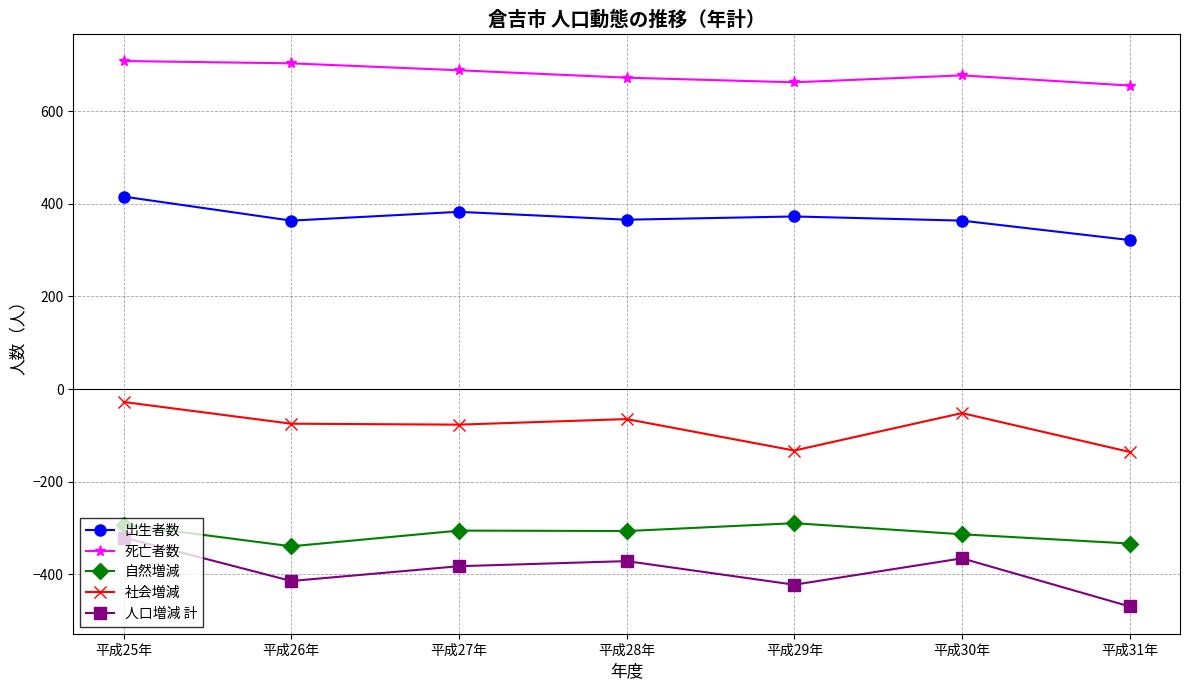

How many lines are shown in the chart?

5